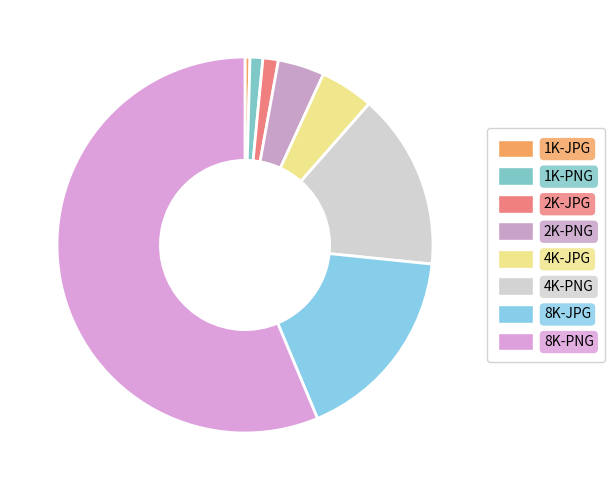

How many segments does this pie chart have?

8